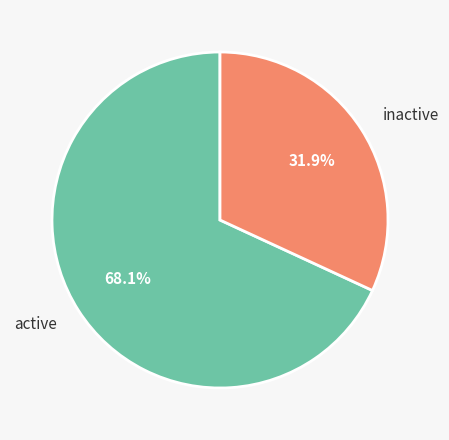

Which has a higher value, active or inactive?

active